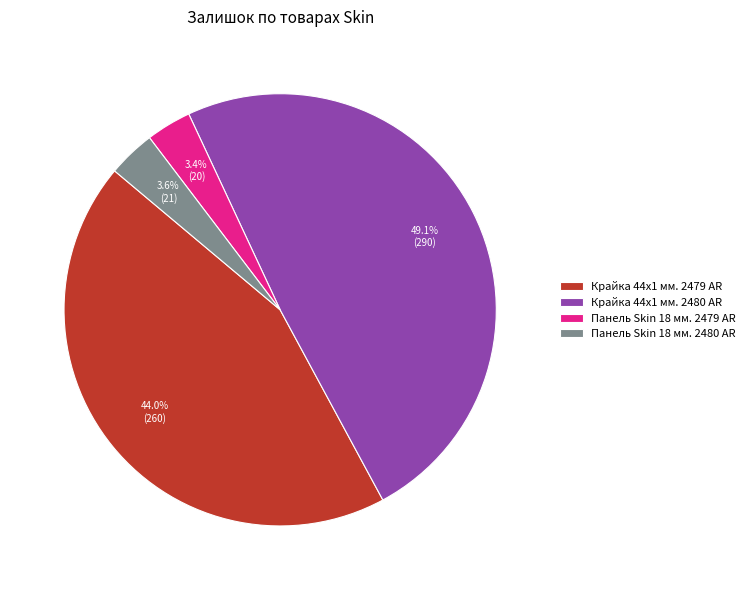

What percentage is the Панель Skin 18 мм. 2479 AR slice, to the nearest percent?

3%